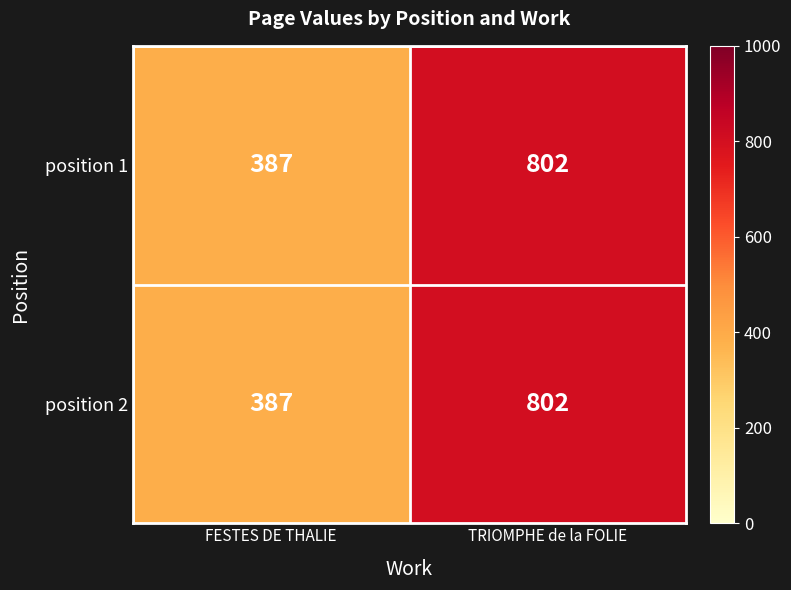

Reading left to right, extract all data points from this chart.

position 1: FESTES DE THALIE=387	TRIOMPHE de la FOLIE=802
position 2: FESTES DE THALIE=387	TRIOMPHE de la FOLIE=802